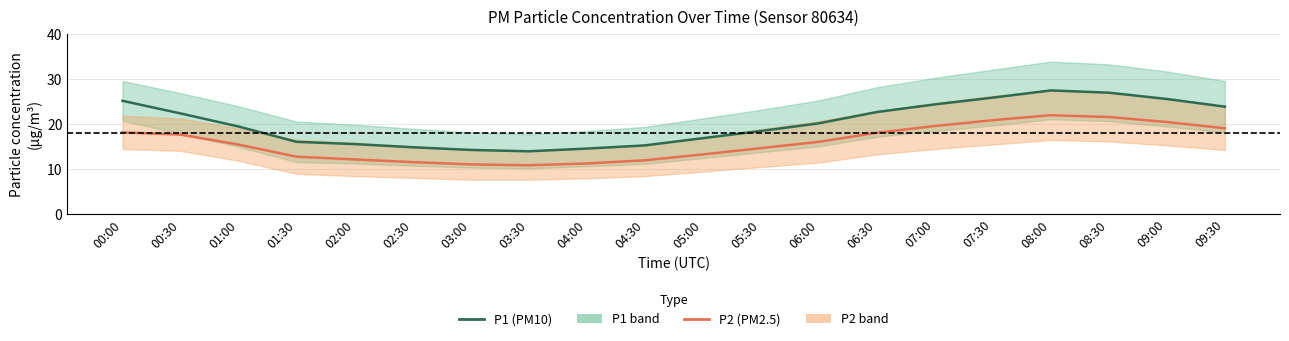

What is the spread (max minus min) of values at 03:00?

3.2